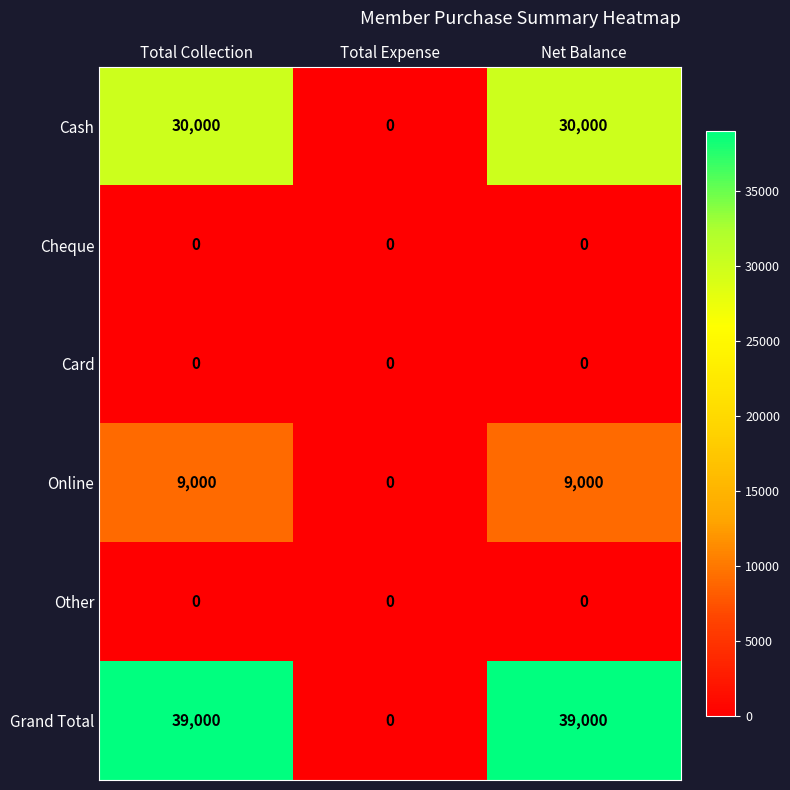

How many data points does each series have?

3